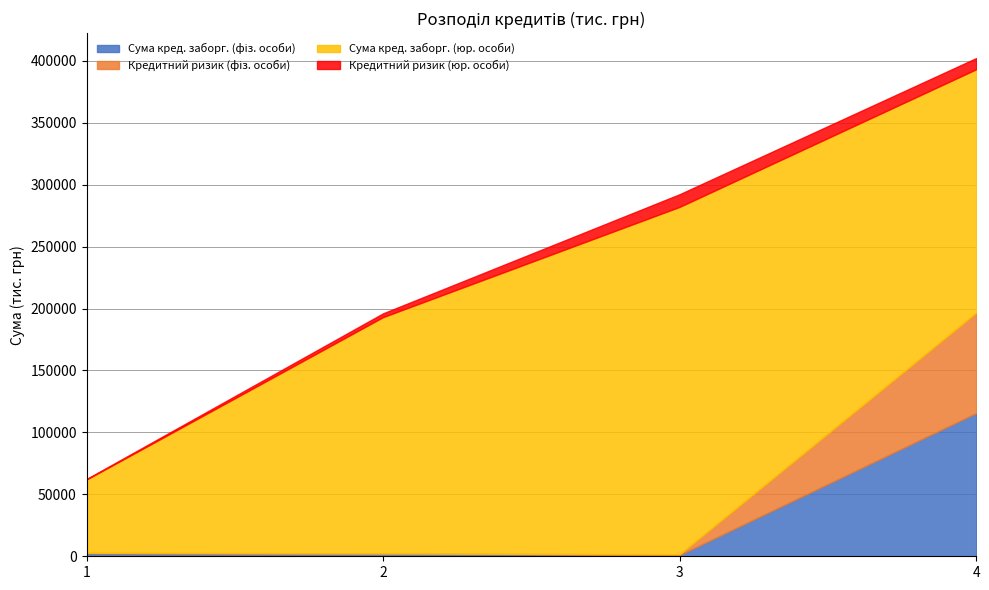

Reading left to right, transcribe all the data shown in this chart.

Сума кред. заборг. (фіз. особи): 2460	2164	1029	115647
Кредитний ризик (фіз. особи): 365	142	623	81068
Сума кред. заборг. (юр. особи): 59169	190822	280476	196507
Кредитний ризик (юр. особи): 411	3017	10201	9011